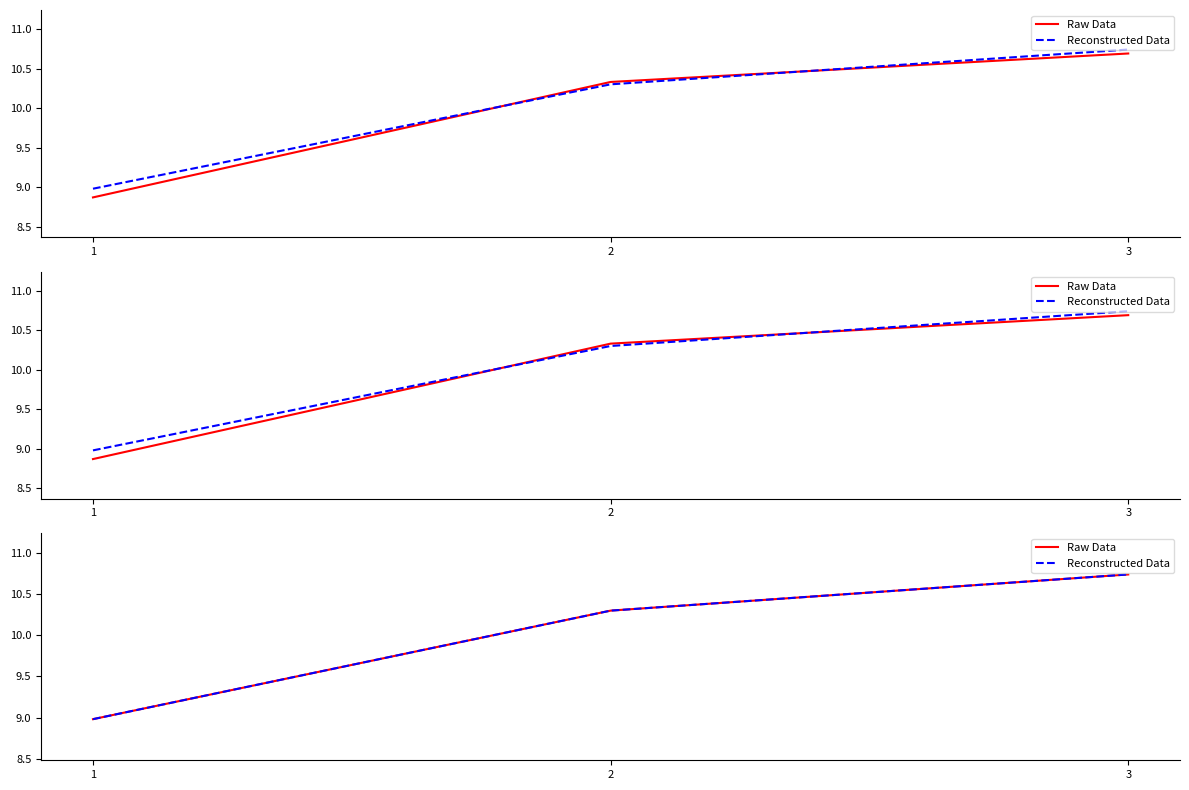

Reading left to right, extract all data points from this chart.

Raw Data: 9.0	10.3	10.7
Reconstructed Data: 9.0	10.3	10.7